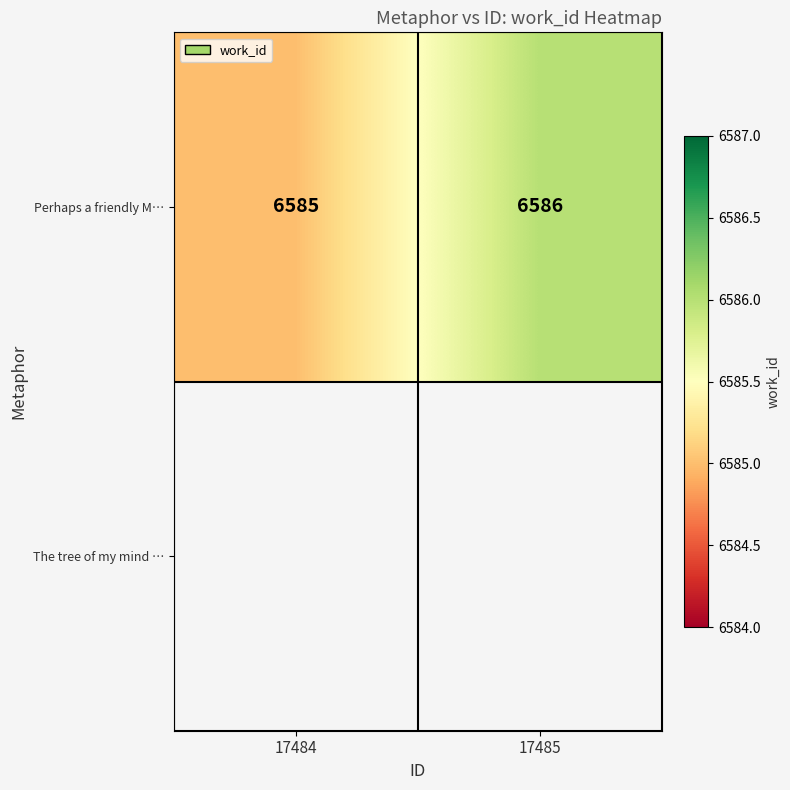

What is the greatest value displayed?

6586